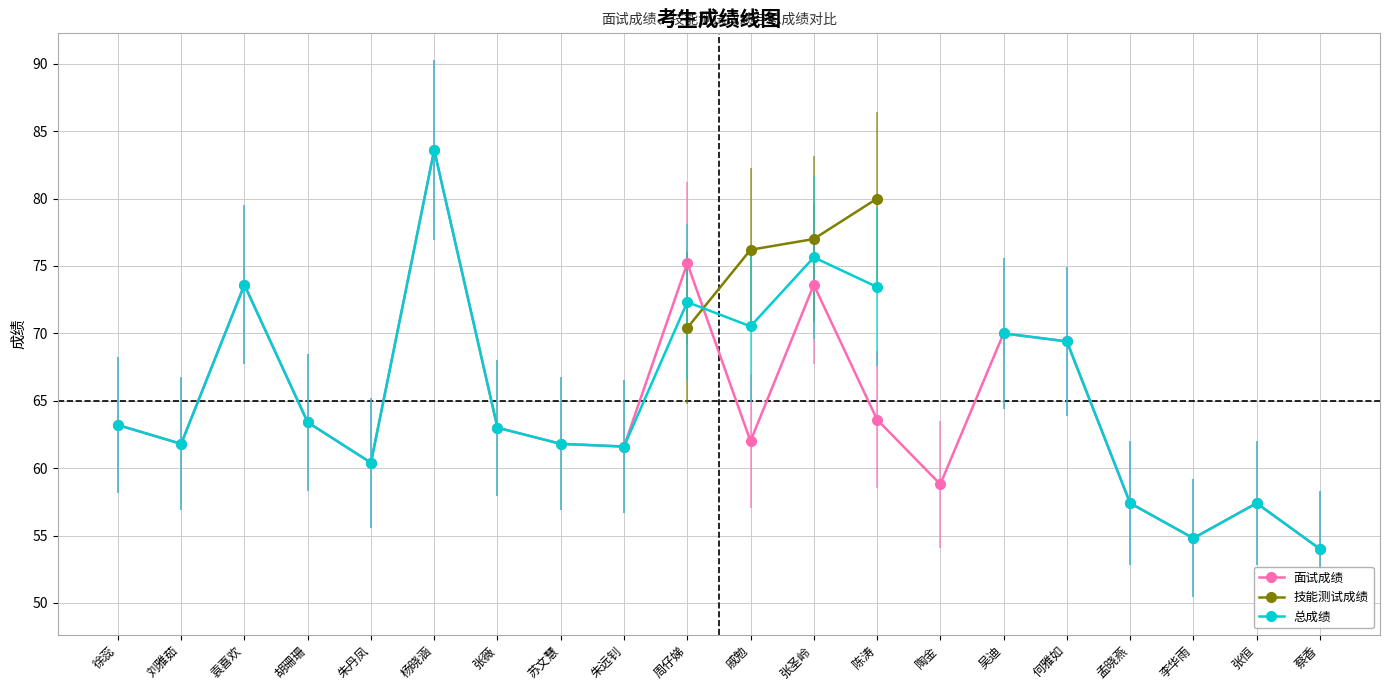

Which series ends up on top after the final intersection of 总成绩 and 面试成绩?

总成绩